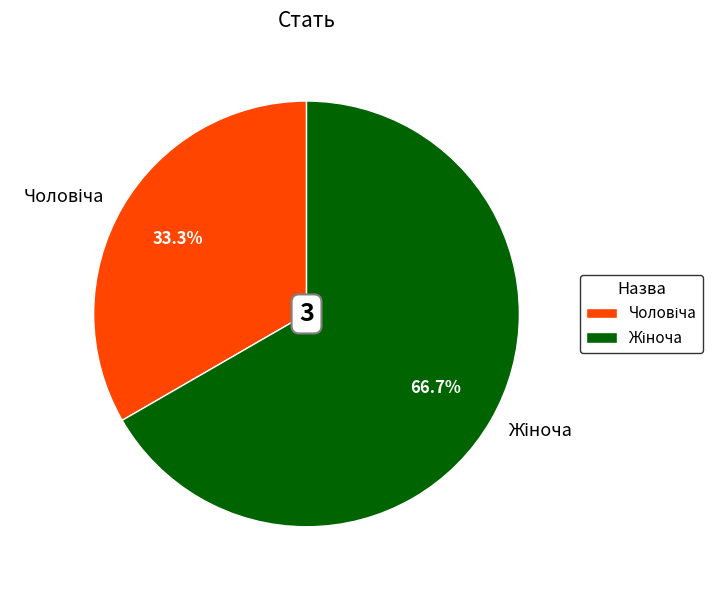

Does any single category account for the majority?

Yes